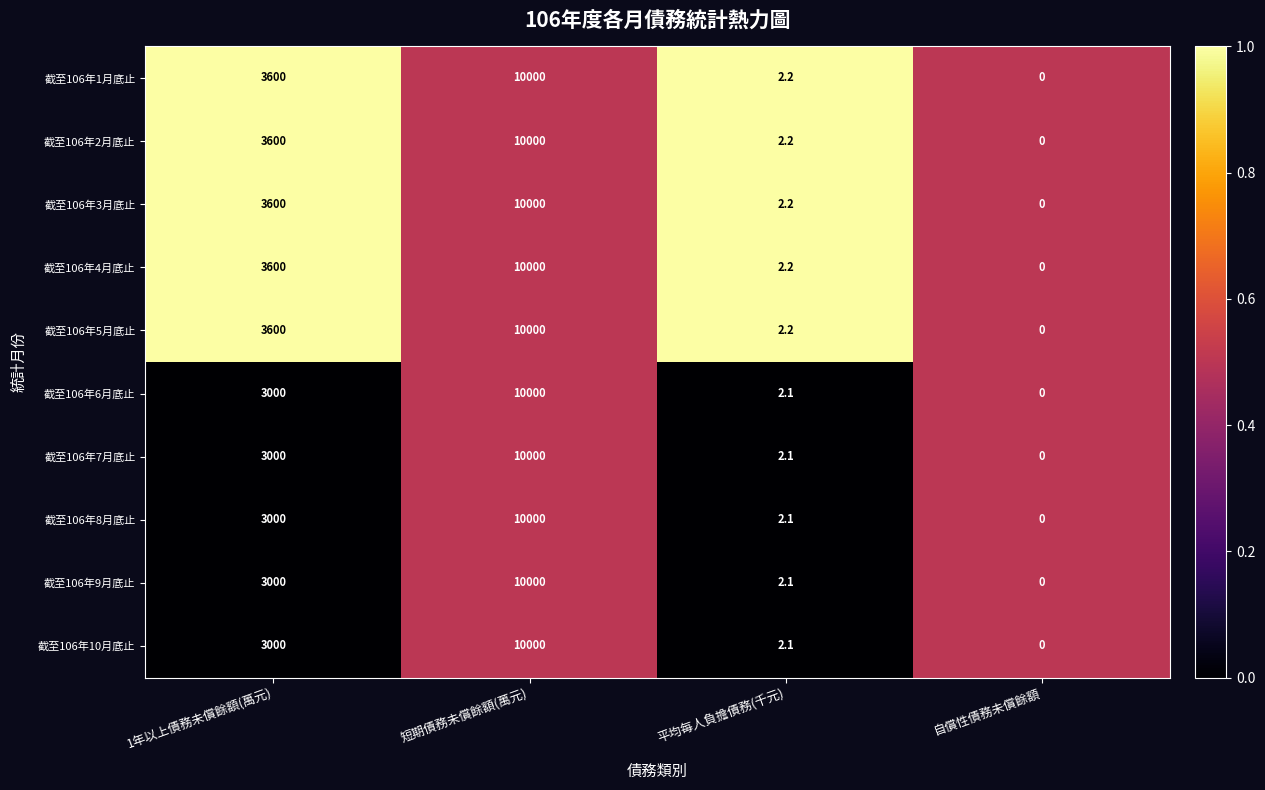

What value does the 截至106年7月底止 series have at 1年以上債務未償餘額(萬元)?

3000.0